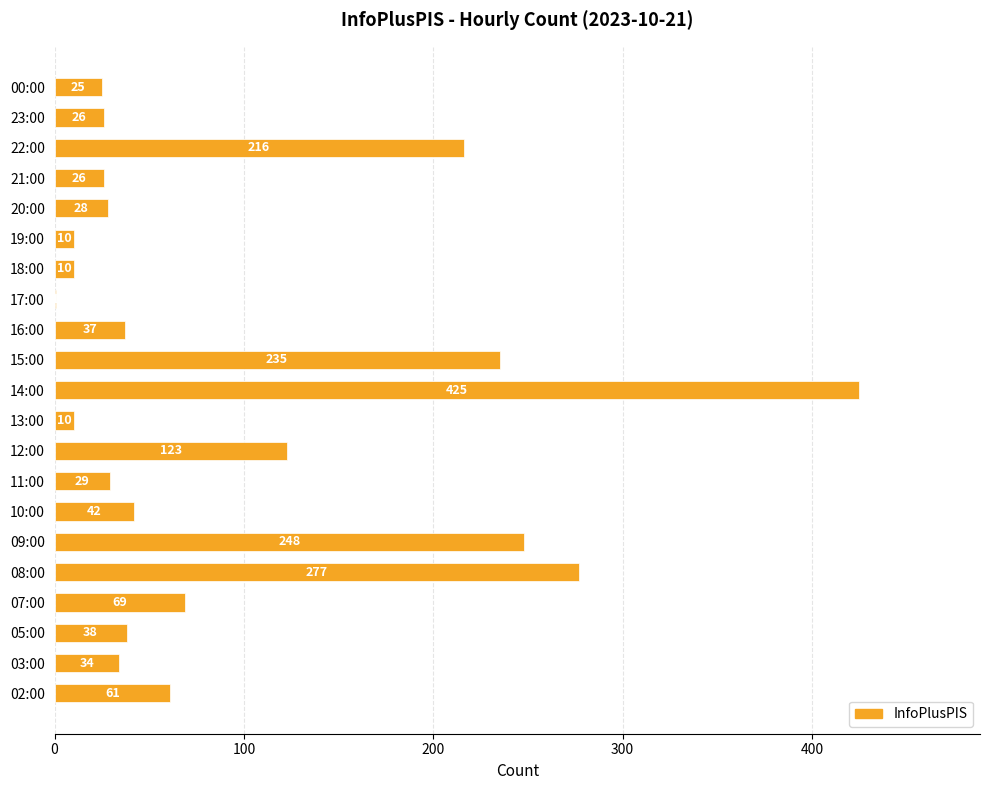

The value at 22:00 is 216. True or false?

True